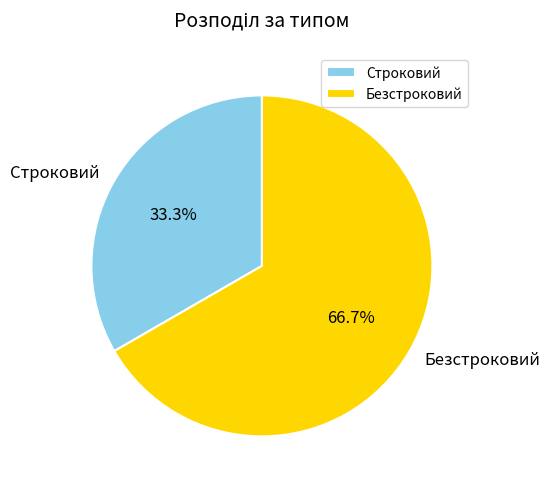

To the nearest percent, what percentage of the pie is Строковий?

33%